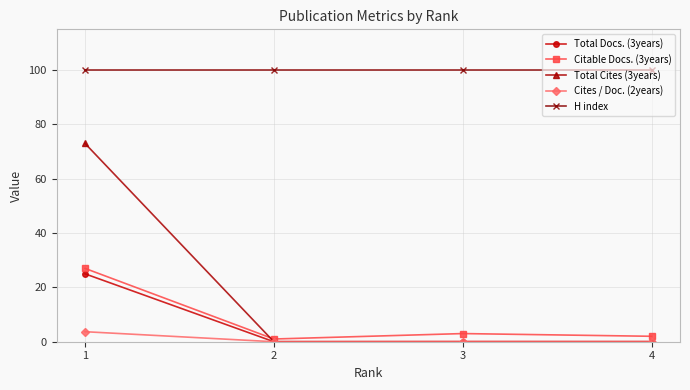

What is the spread (max minus min) of values at 4?

100.0